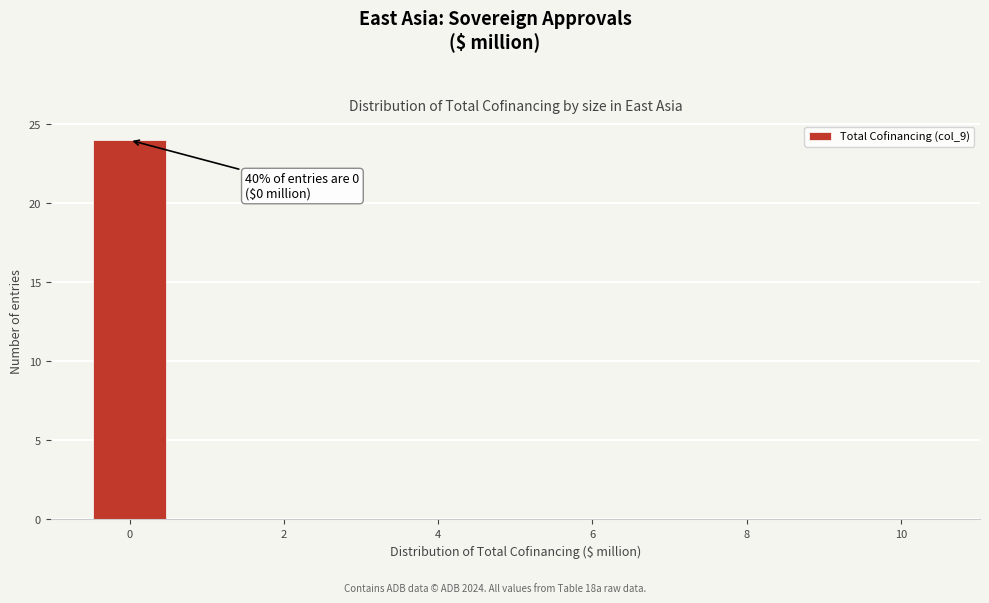

Which range on the x-axis has the tallest bar?

-0.5 to 0.5